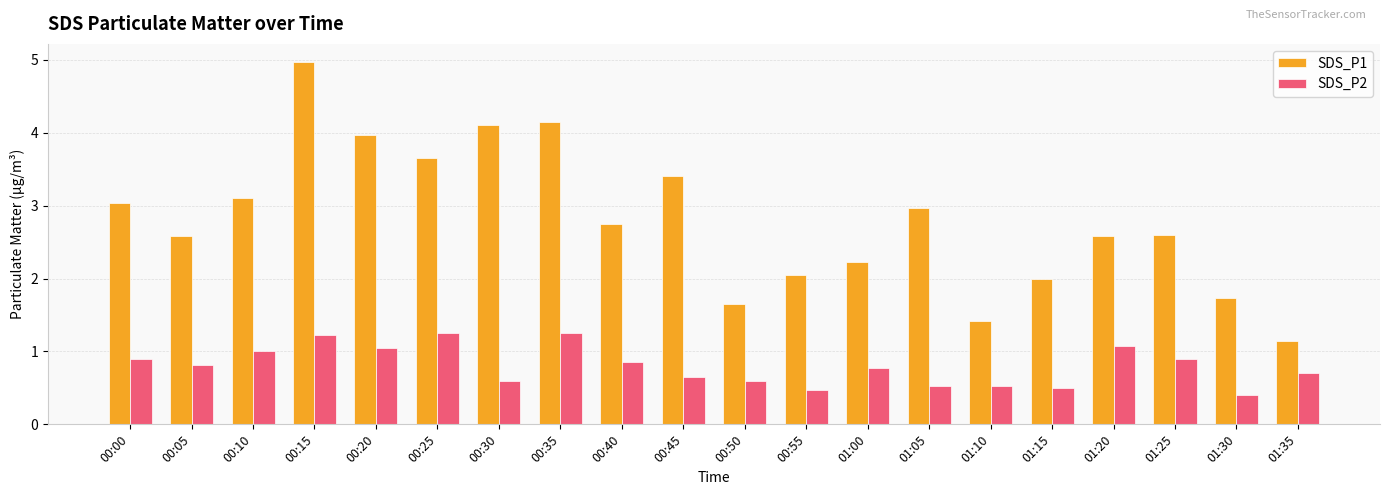

Which series has the largest total across all categories?

SDS_P1